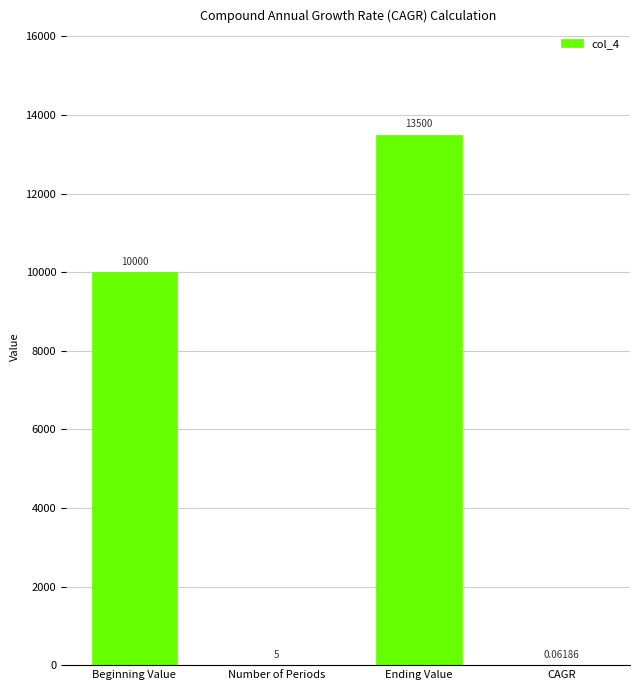

Which label corresponds to the largest value in the chart?

Ending Value